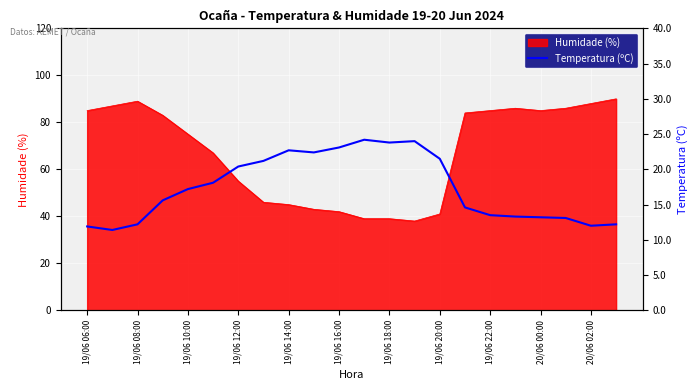

How many values are below 17?

11